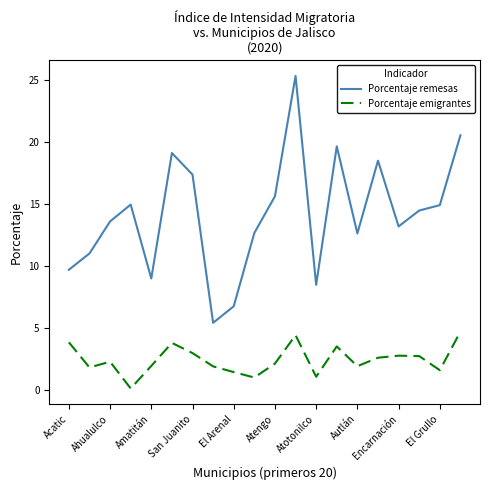

True or false: Porcentaje remesas and Porcentaje emigrantes intersect in this chart.

False